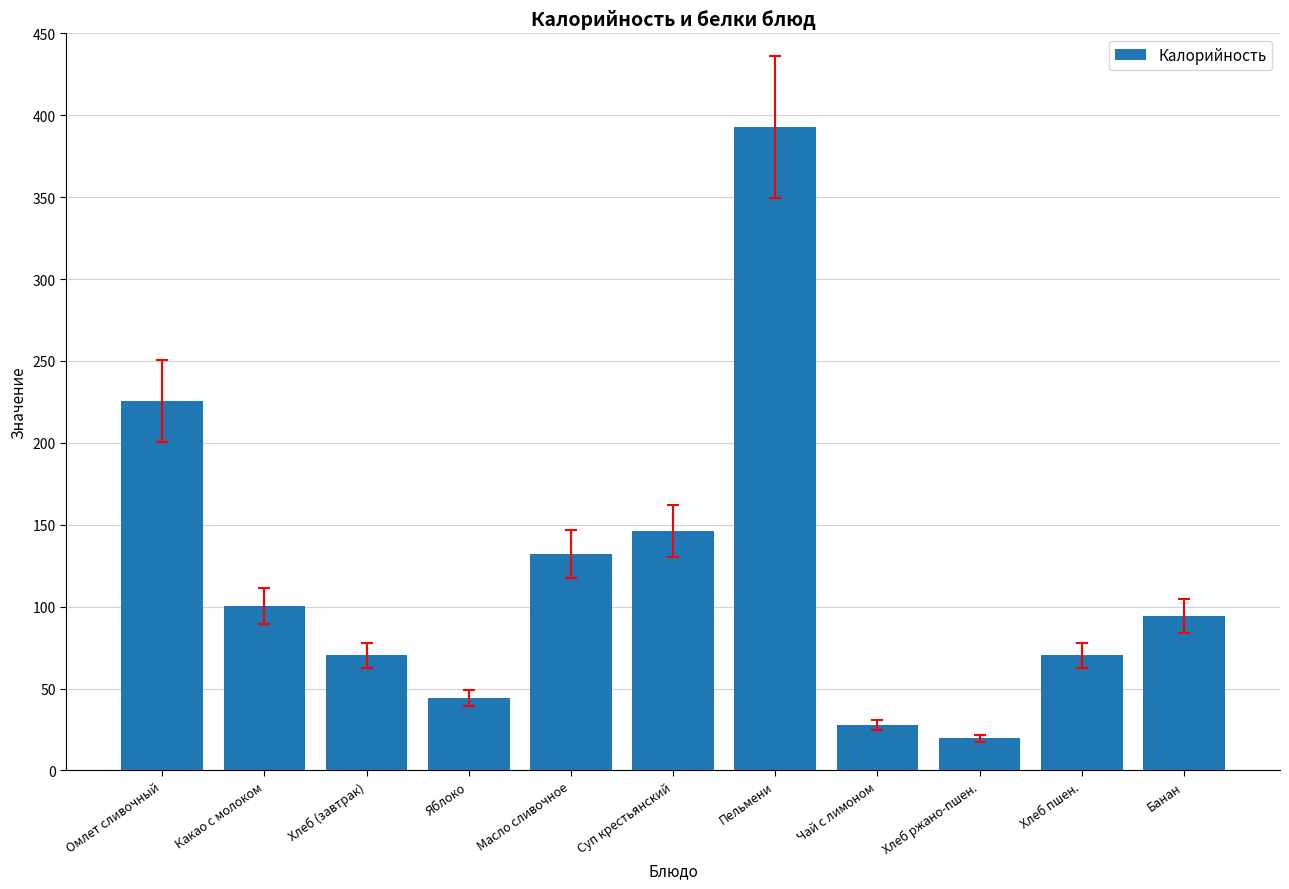

The value at Омлет сливочный is 405.5. True or false?

False